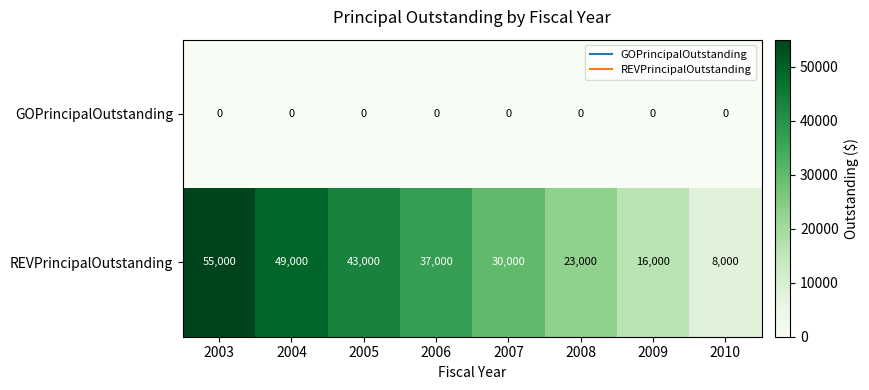

What is the difference between the REVPrincipalOutstanding values at 2008 and 2005?

20000